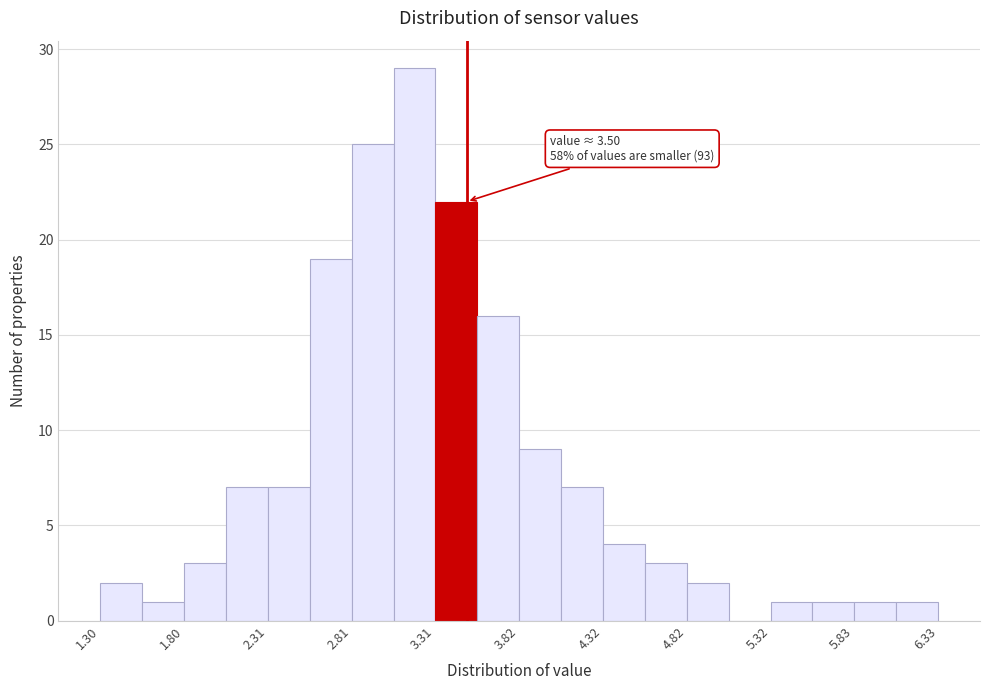

Around what value on the x-axis is the tallest bar? Give the approximate position of its centre, as read against the axis.

3.2